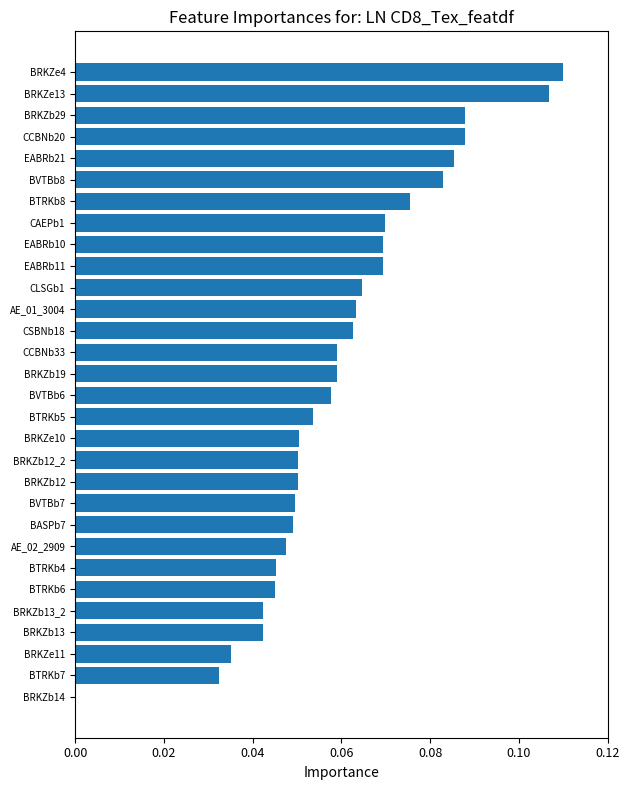

Which label corresponds to the largest value in the chart?

BRKZe4